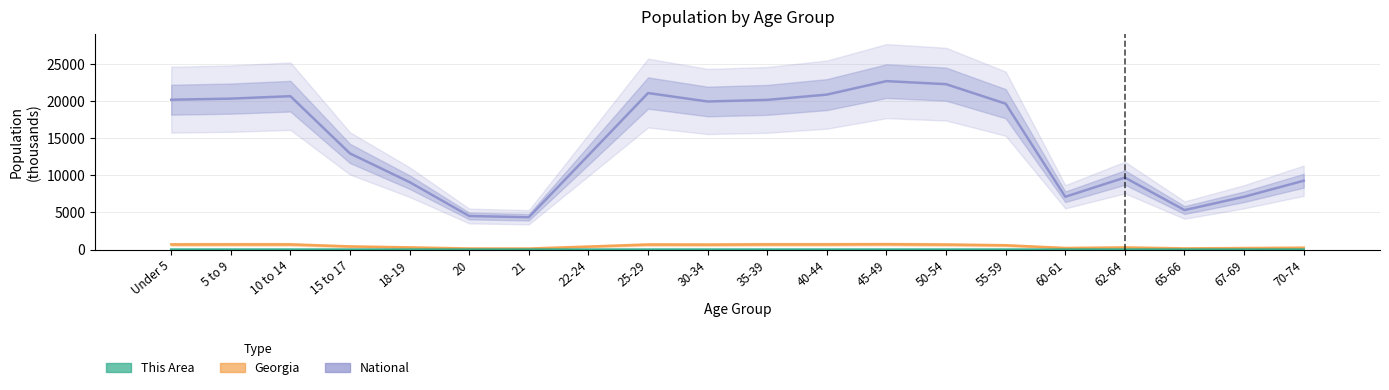

Which series has the widest spread of values?

National